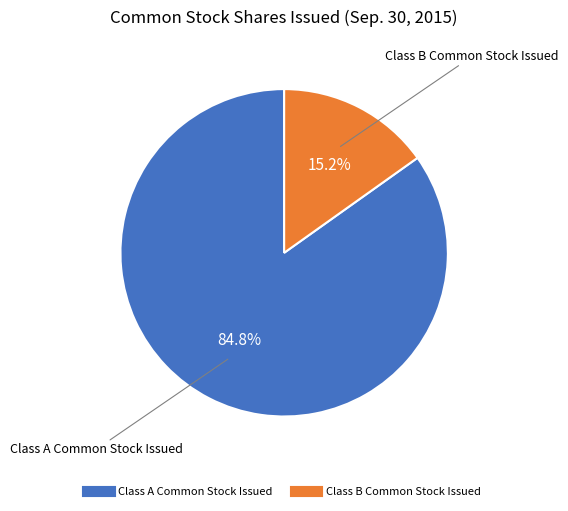

How many slices are in this pie chart?

2